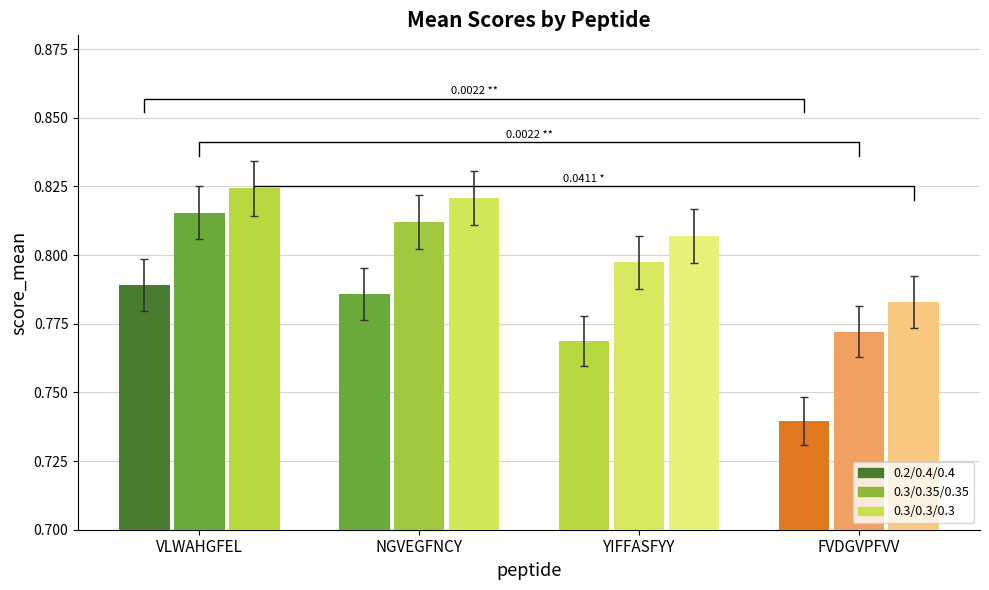

How many 0.3/0.3/0.3 values are between 0 and 1?

4